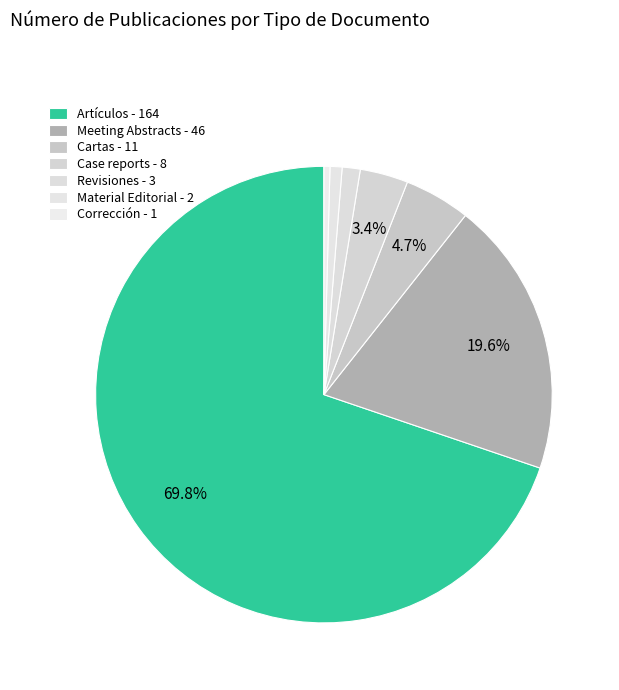

Which category accounts for the majority?

Artículos